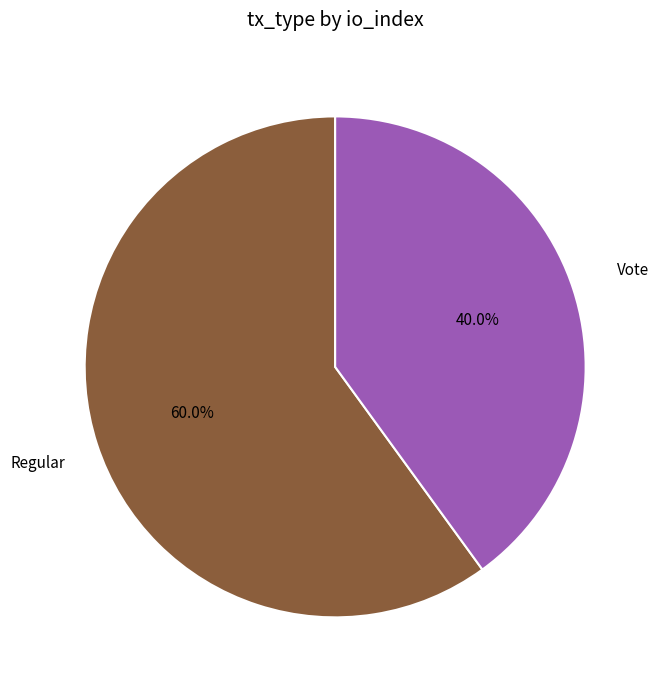

How many slices are in this pie chart?

2